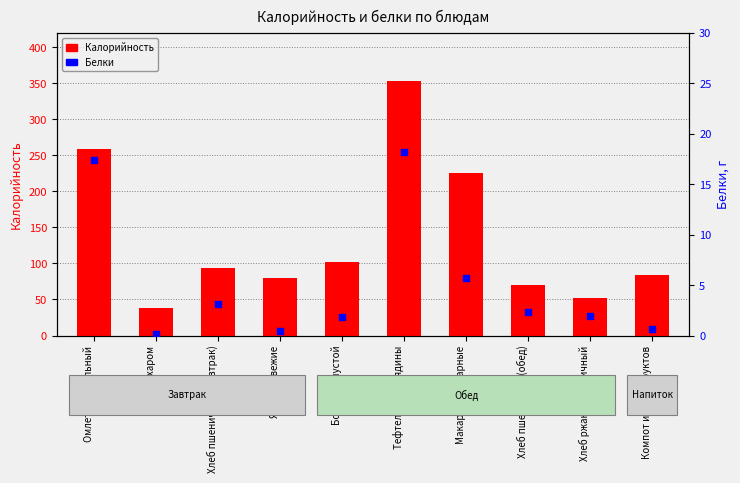

What is the total value across all series at Хлеб пшеничный (обед)?

72.9